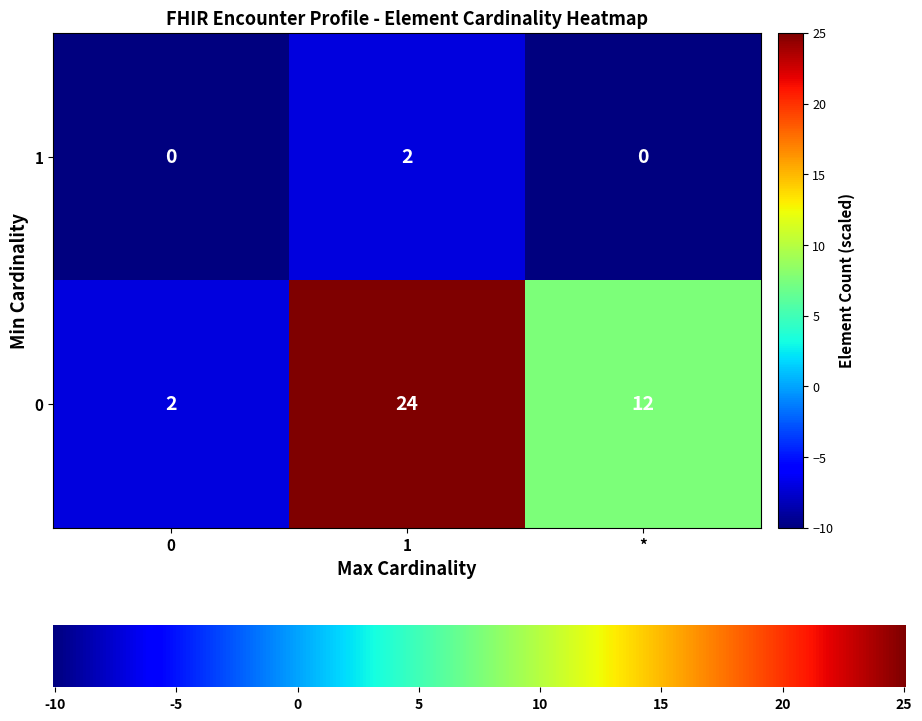

What is the spread (max minus min) of values at *?

12